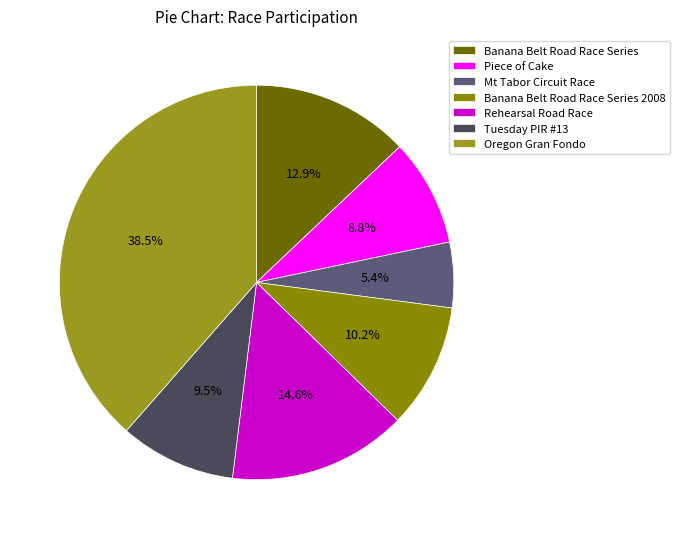

Which has a higher value, Piece of Cake or Oregon Gran Fondo?

Oregon Gran Fondo